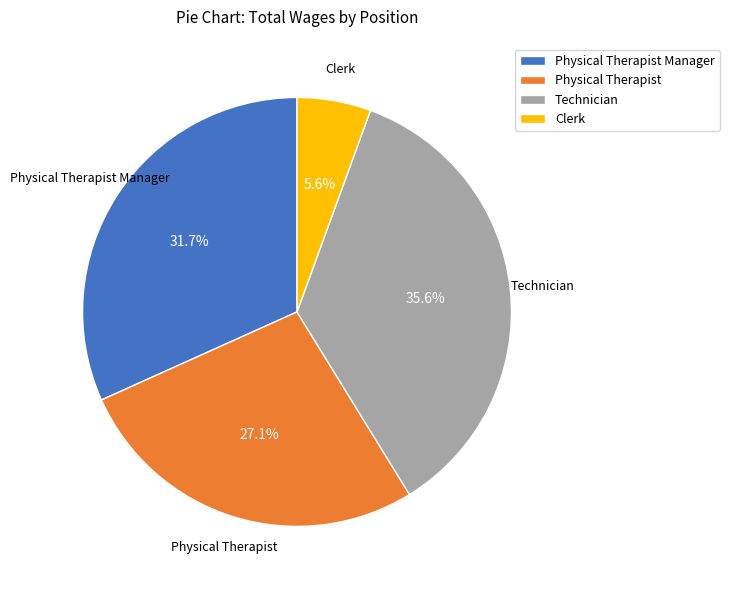

Count the number of slices in the pie.

4